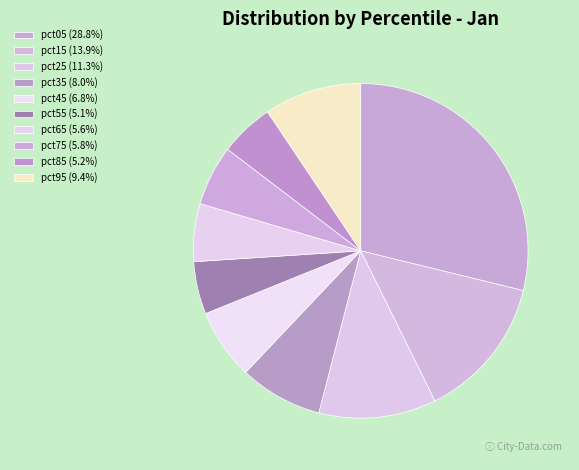

Between pct15 and pct35, which is larger?

pct15